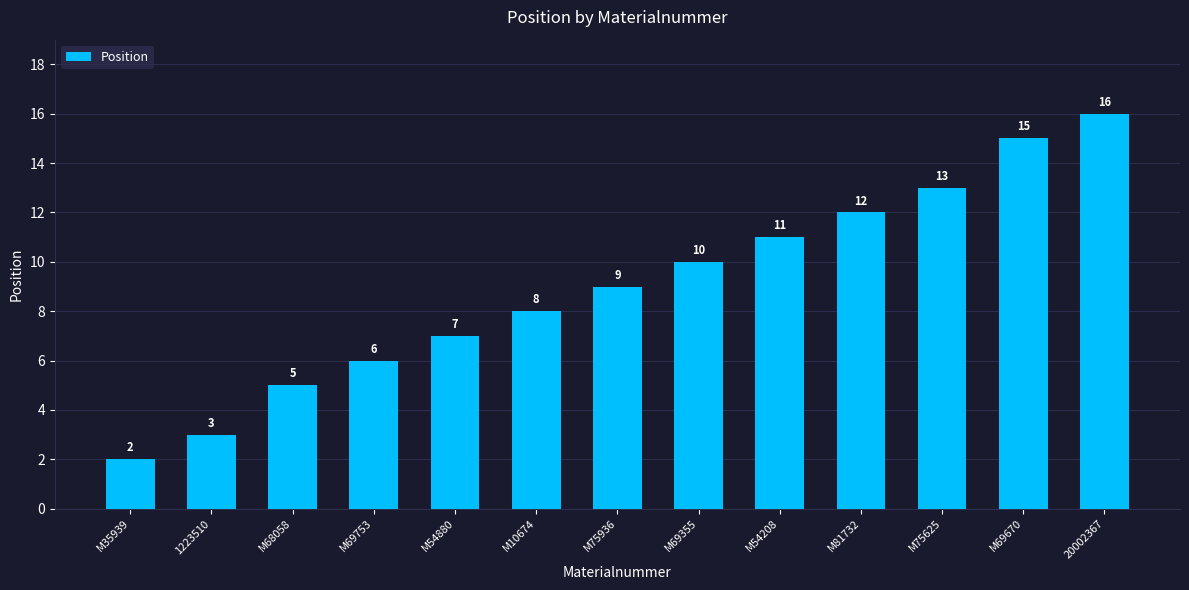

What is the difference between the values at M69753 and 20002367?

10